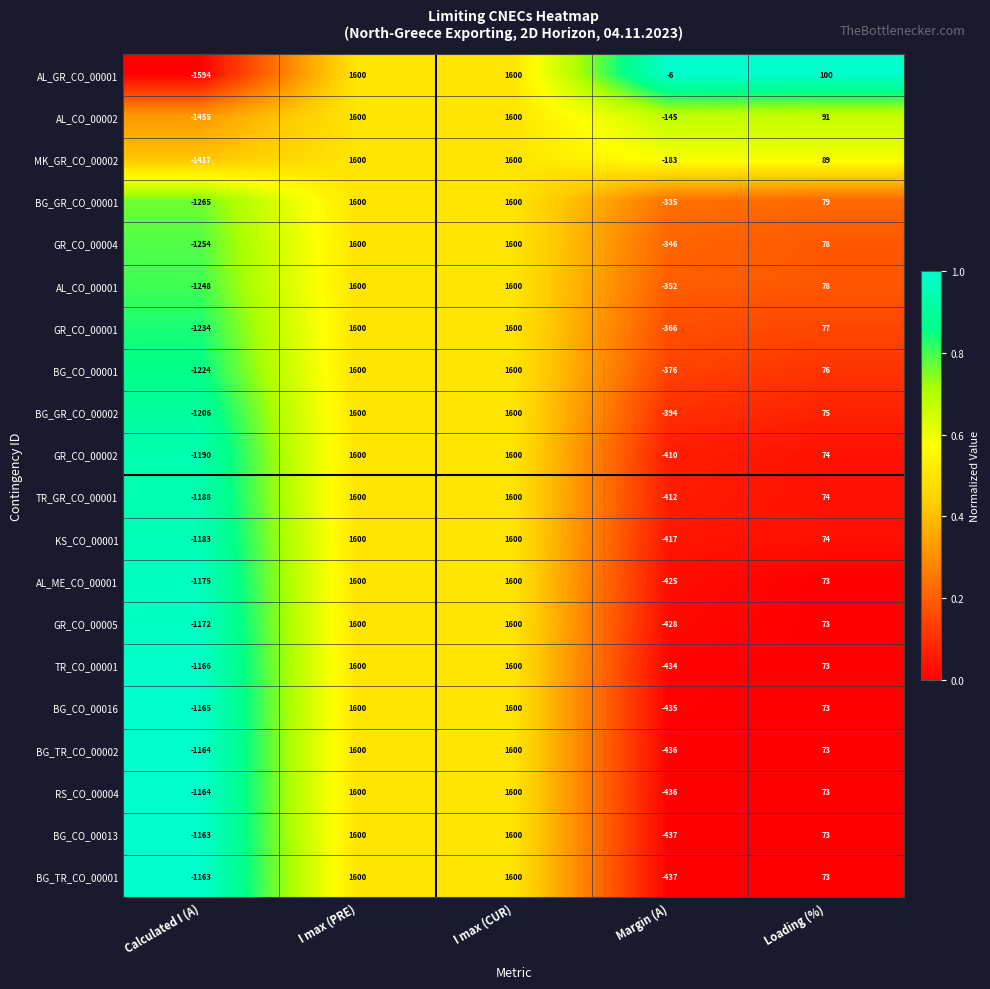

Which series changed the most between Calculated I (A) and Loading (%)?

AL_GR_CO_00001